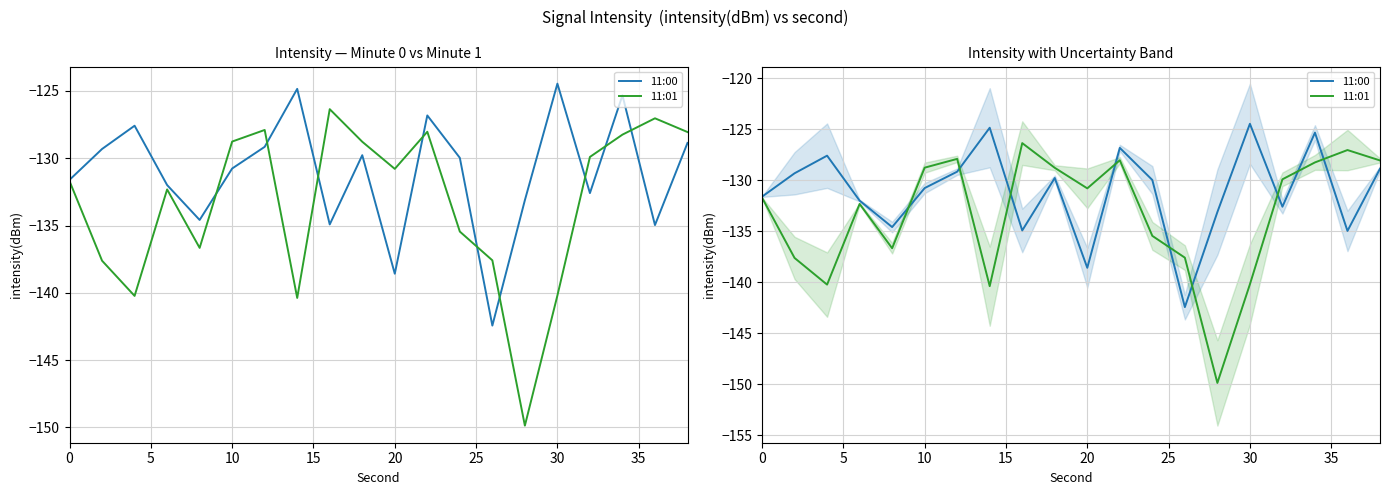

How many intersections are there between 11:00 and 11:01?

9